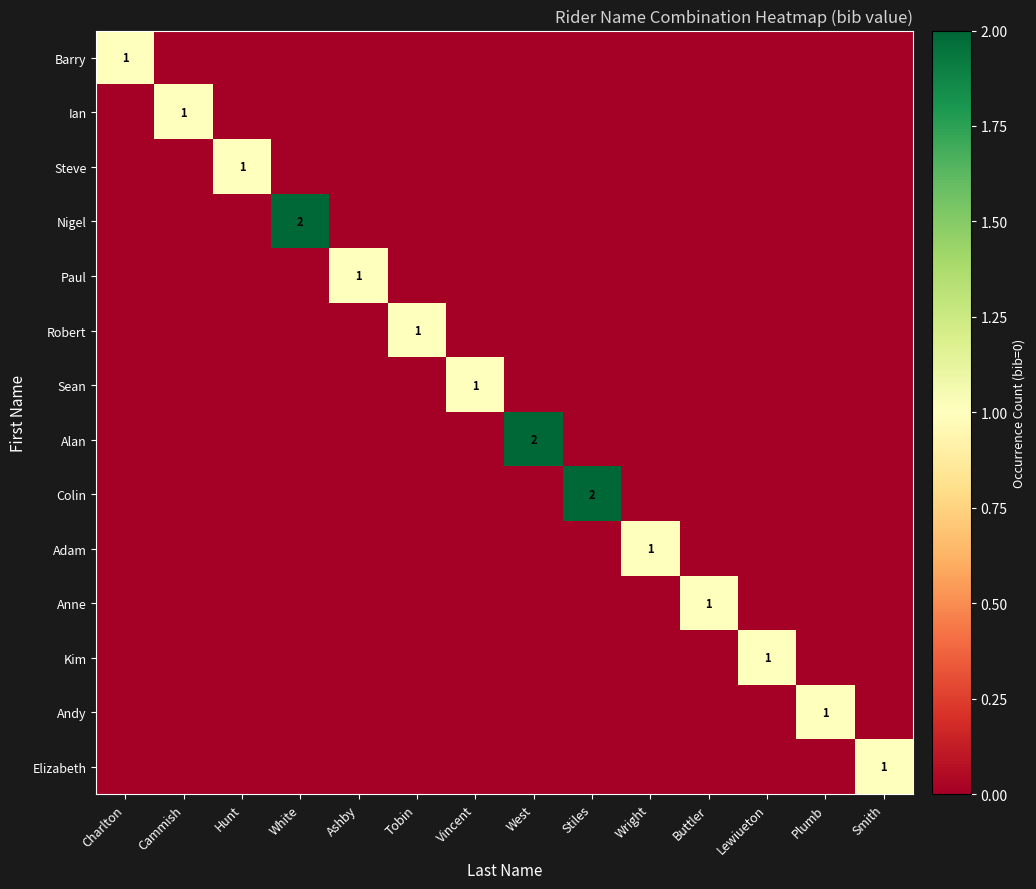

What is the total value across all series at Buttler?

1